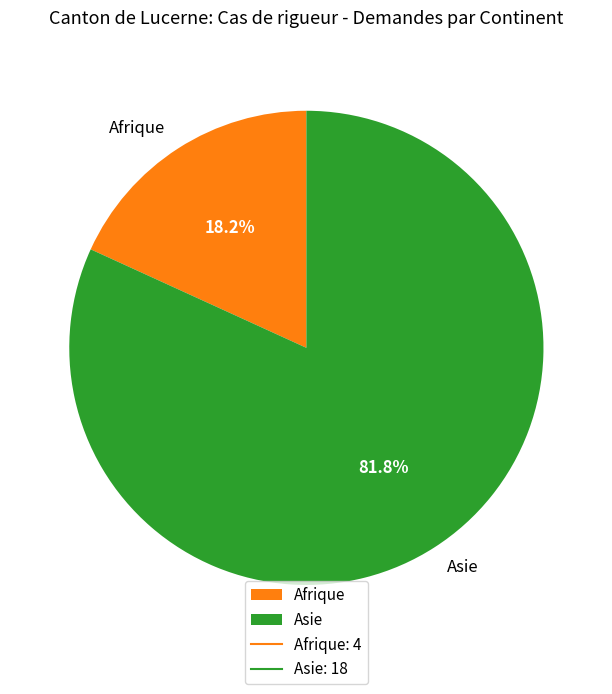

What is the majority slice?

Asie